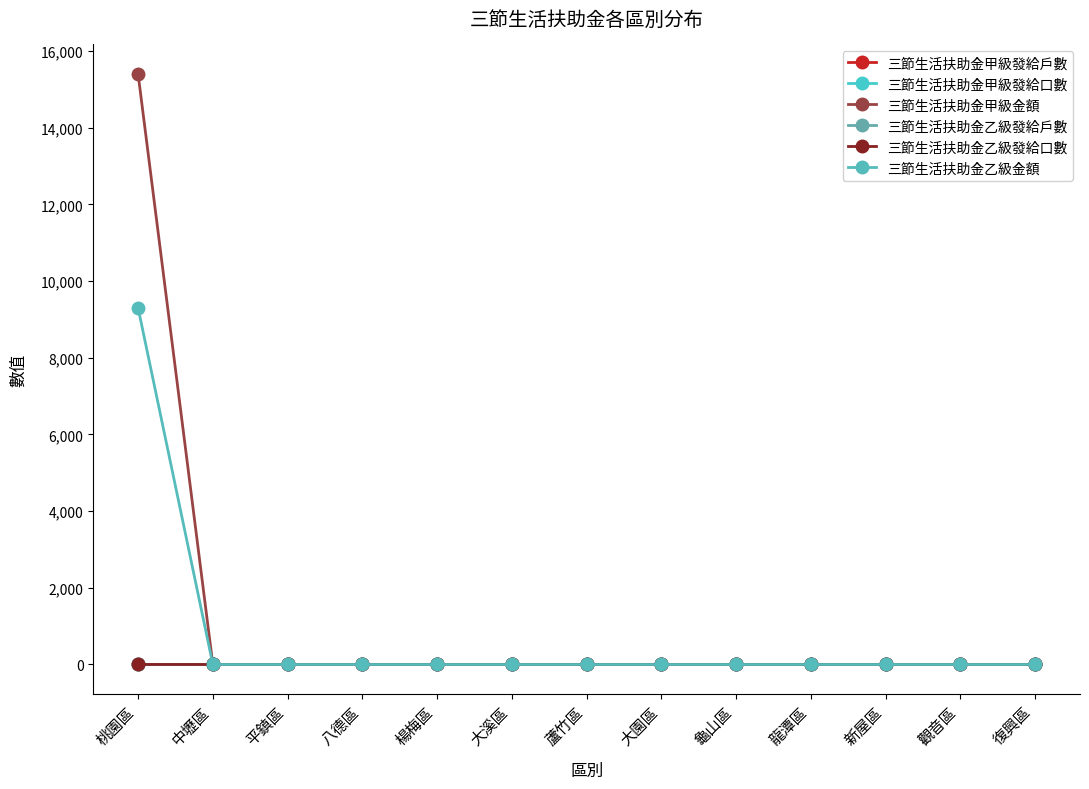

Does the chart have visible grid lines?

No